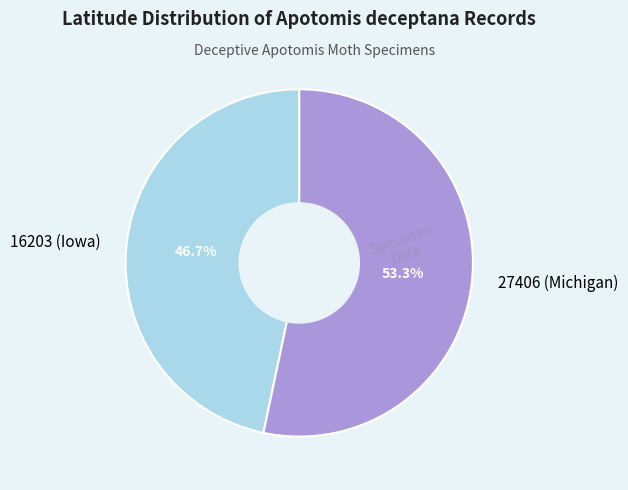

Approximately how many times larger is the value at 16203 (Iowa) compared to 27406 (Michigan)?

0.9